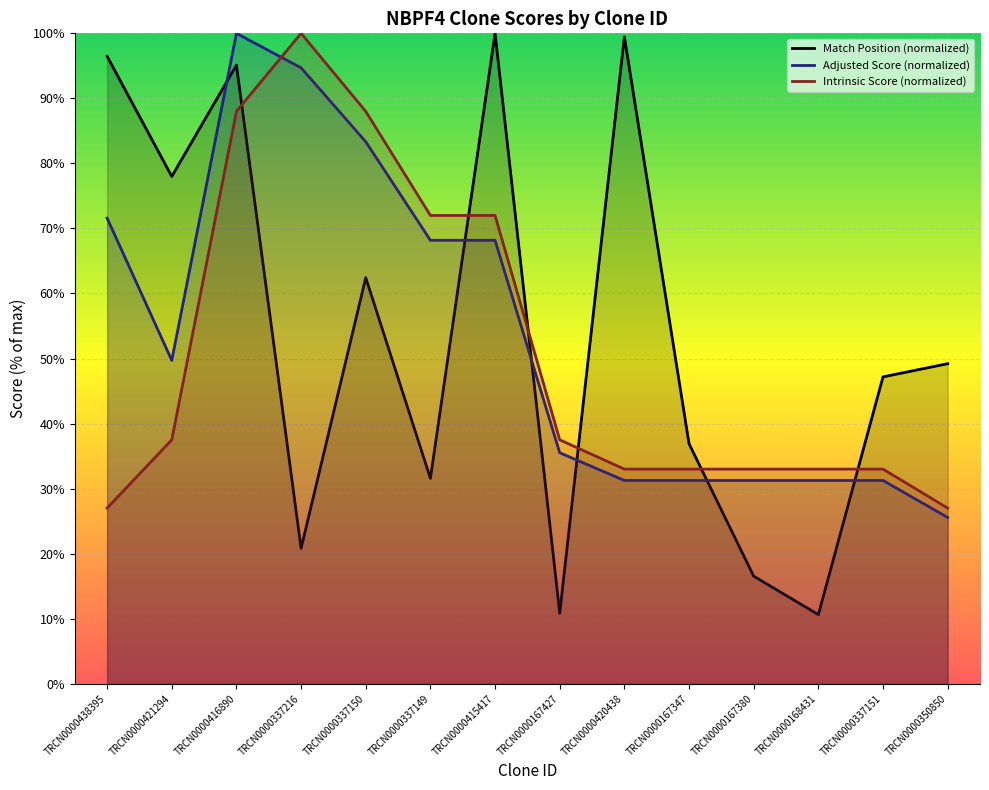

Between TRCN0000415417 and TRCN0000350850, which series saw the biggest shift?

Match Position (normalized)